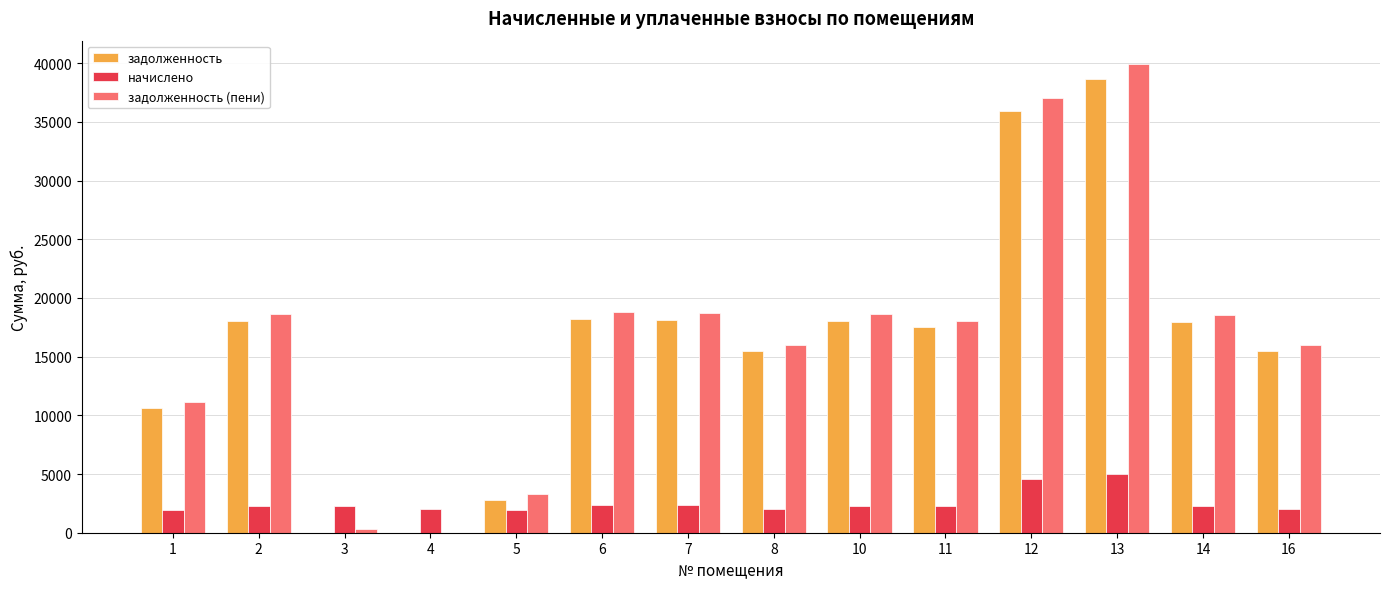

The value of задолженность at 14 is 17959.6. True or false?

True